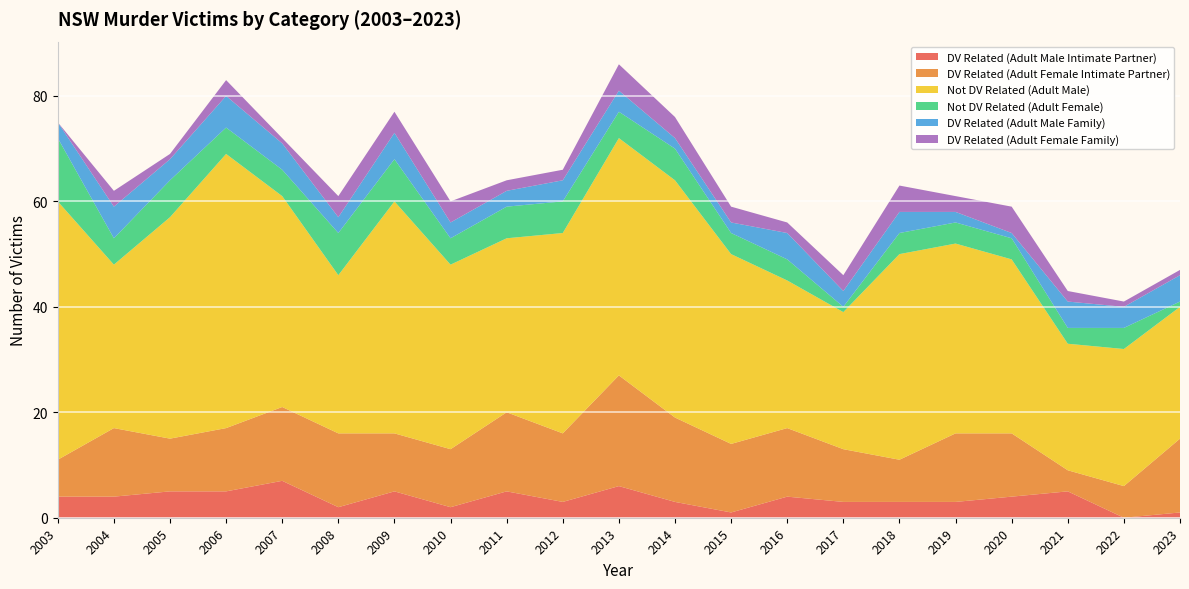

Reading left to right, transcribe all the data shown in this chart.

DV Related (Adult Male Intimate Partner): 2003=4	2004=4	2005=5	2006=5	2007=7	2008=2	2009=5	2010=2	2011=5	2012=3	2013=6	2014=3	2015=1	2016=4	2017=3	2018=3	2019=3	2020=4	2021=5	2022=0	2023=1
DV Related (Adult Female Intimate Partner): 2003=7	2004=13	2005=10	2006=12	2007=14	2008=14	2009=11	2010=11	2011=15	2012=13	2013=21	2014=16	2015=13	2016=13	2017=10	2018=8	2019=13	2020=12	2021=4	2022=6	2023=14
Not DV Related (Adult Male): 2003=49	2004=31	2005=42	2006=52	2007=40	2008=30	2009=44	2010=35	2011=33	2012=38	2013=45	2014=45	2015=36	2016=28	2017=26	2018=39	2019=36	2020=33	2021=24	2022=26	2023=25
Not DV Related (Adult Female): 2003=12	2004=5	2005=7	2006=5	2007=5	2008=8	2009=8	2010=5	2011=6	2012=6	2013=5	2014=6	2015=4	2016=4	2017=1	2018=4	2019=4	2020=4	2021=3	2022=4	2023=1
DV Related (Adult Male Family): 2003=3	2004=6	2005=4	2006=6	2007=5	2008=3	2009=5	2010=3	2011=3	2012=4	2013=4	2014=2	2015=2	2016=5	2017=3	2018=4	2019=2	2020=1	2021=5	2022=4	2023=5
DV Related (Adult Female Family): 2003=0	2004=3	2005=1	2006=3	2007=1	2008=4	2009=4	2010=4	2011=2	2012=2	2013=5	2014=4	2015=3	2016=2	2017=3	2018=5	2019=3	2020=5	2021=2	2022=1	2023=1